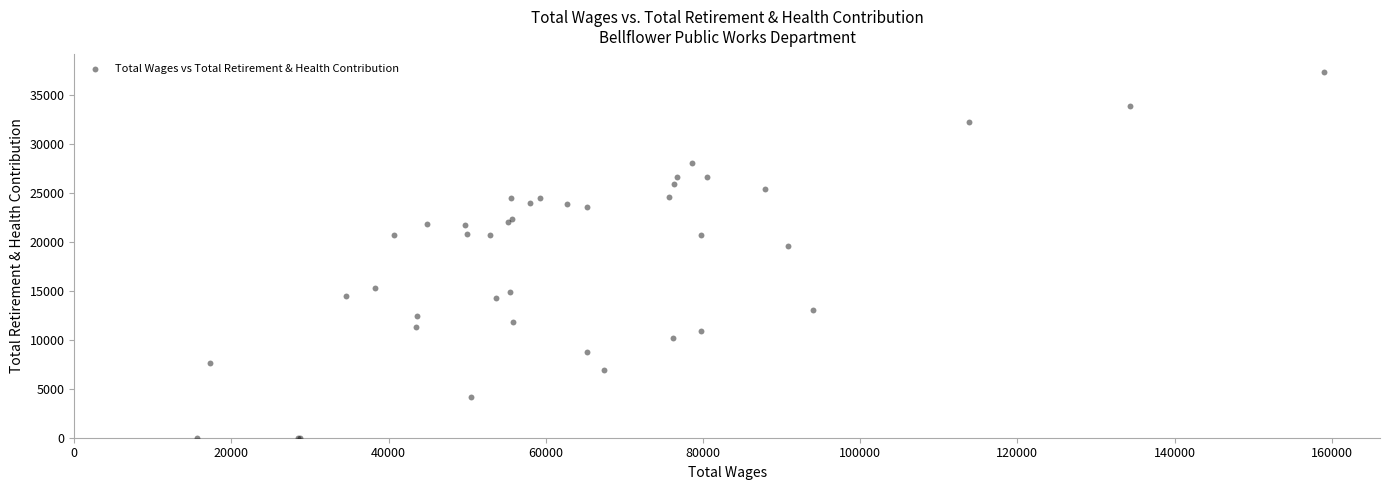

What Y value in the scatter plot is closest to 18681?

19637